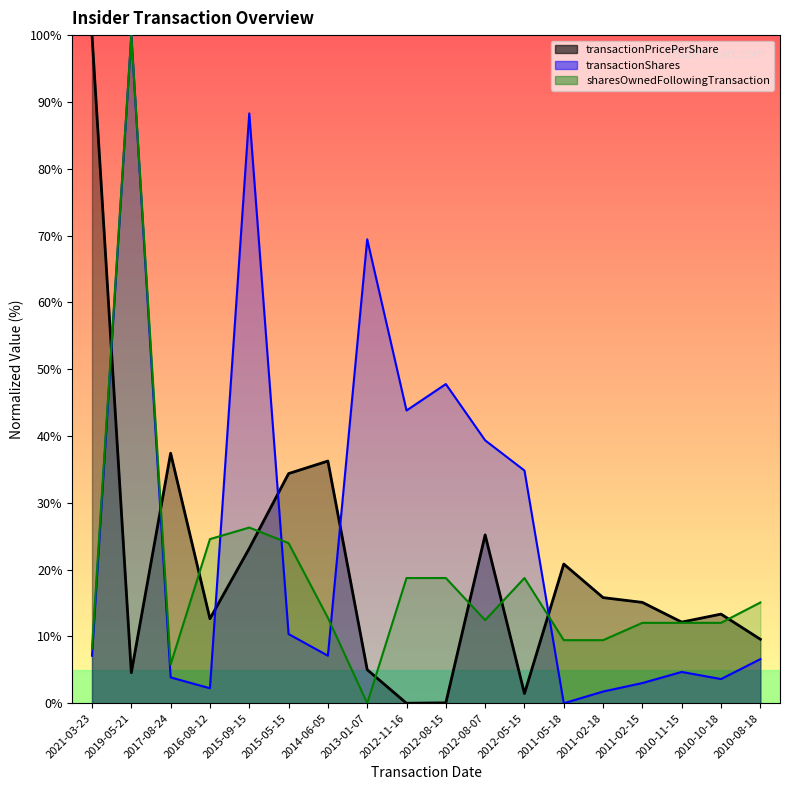

What is the maximum value shown in the chart?

100.0